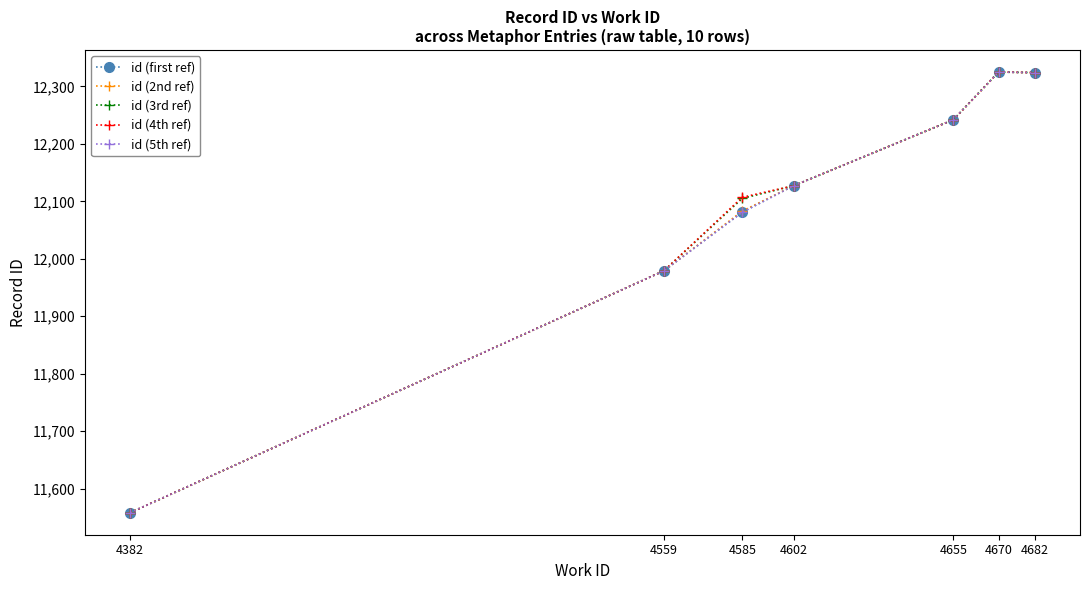

Which series has the largest range (max minus min)?

id (first ref)